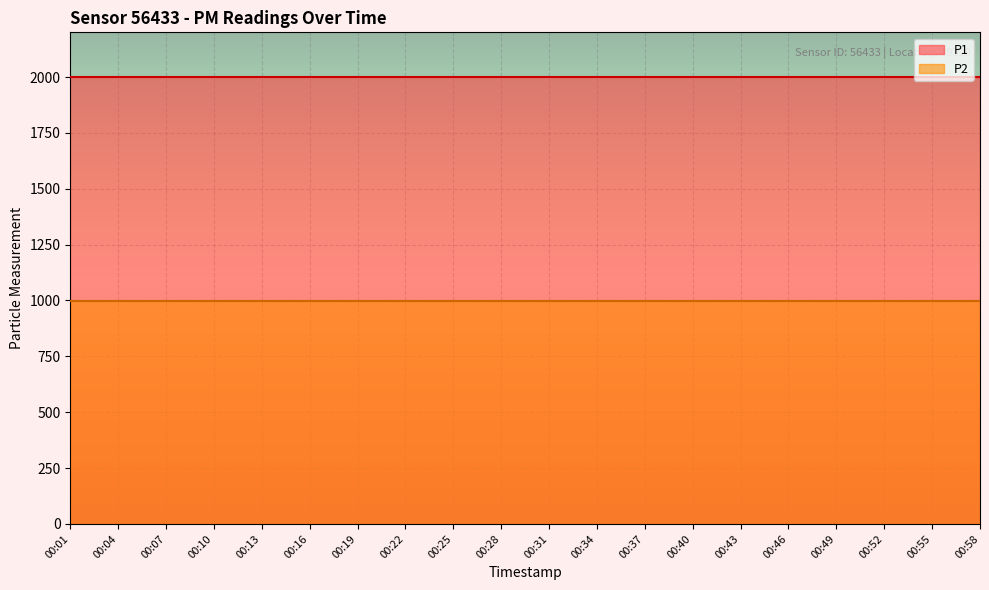

True or false: P1 and P2 cross at least once.

False